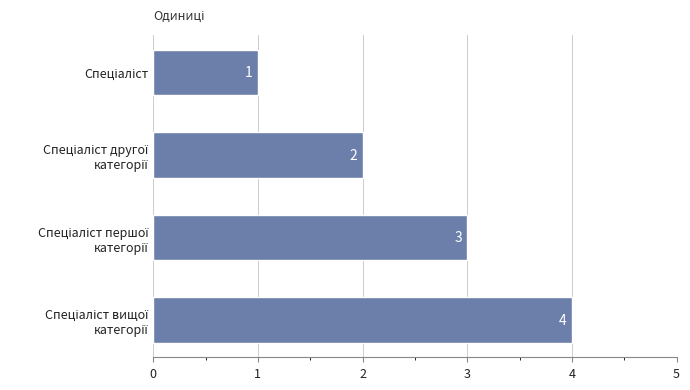

How many bars are there in total?

4